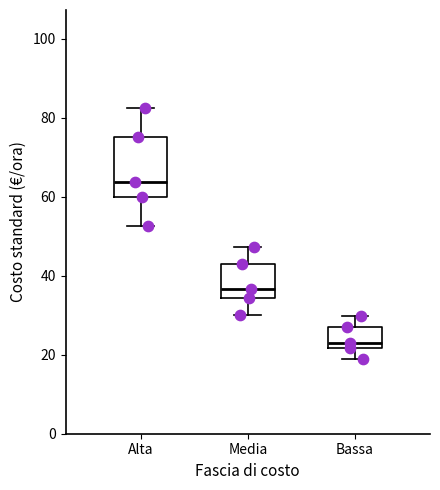

Reading left to right, read every box against the y-axis: the position of its median line, the range the box covers, and the ends of its whiskers. The values are not printed on the chart, so give them approximately, as read against the axis.

Alta: median 64, box 60 to 76, whiskers 52 to 82
Media: median 36, box 34 to 44, whiskers 30 to 48
Bassa: median 22 (just above the box's lower edge), box 22 to 28, whiskers 18 to 30